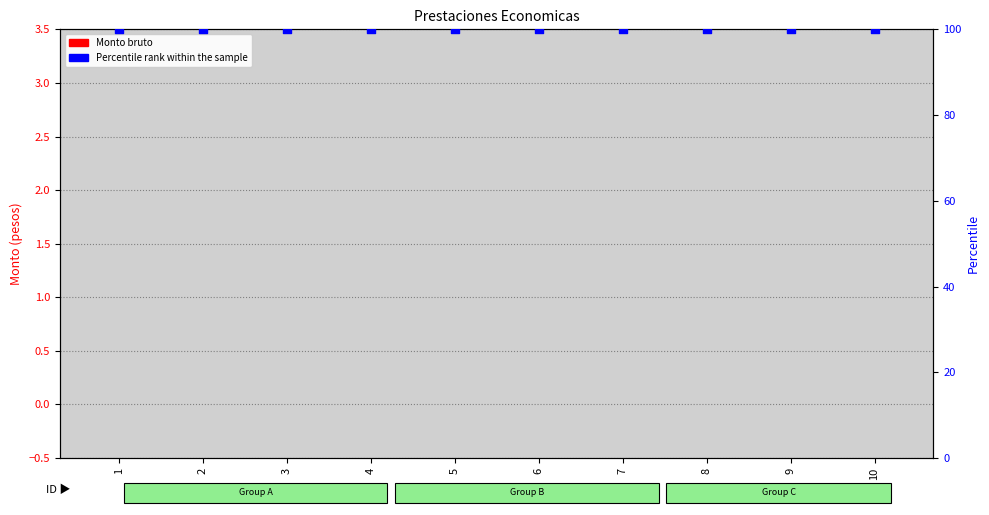

Which series contains the lowest Y value?

Monto bruto